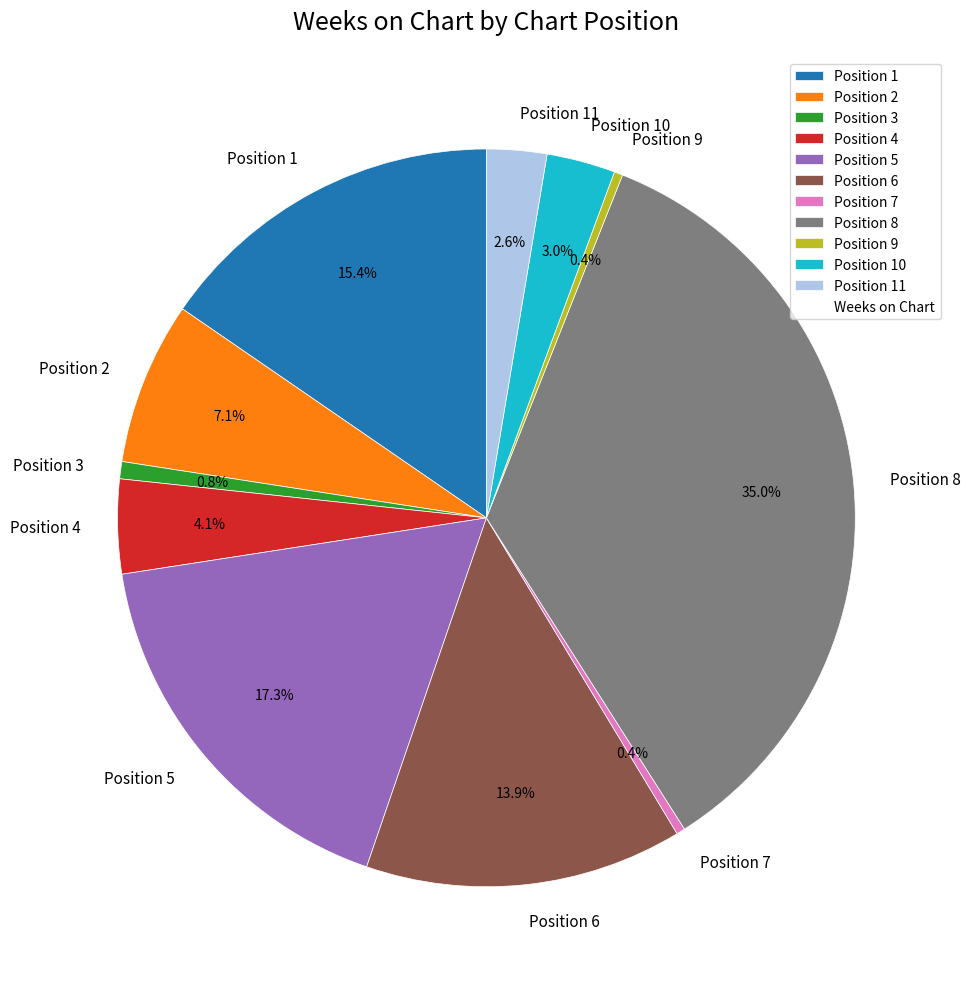

What is the largest slice in the pie chart?

Position 8